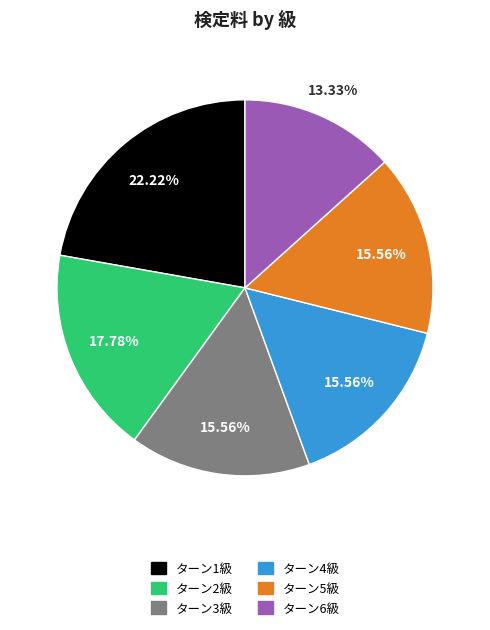

Which has a higher value, ターン1級 or ターン5級?

ターン1級